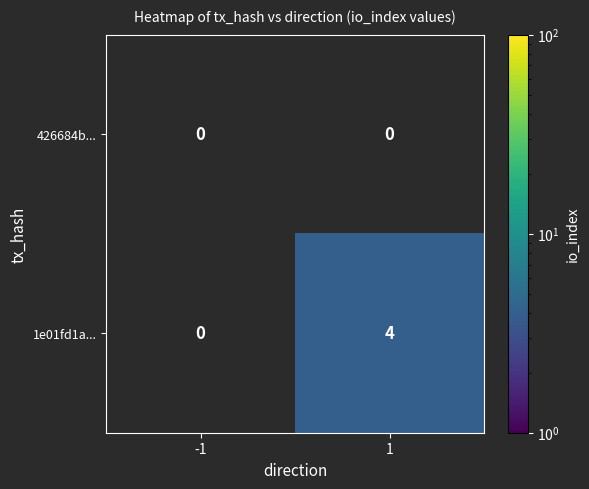

What is the total value across all series at 1?

4